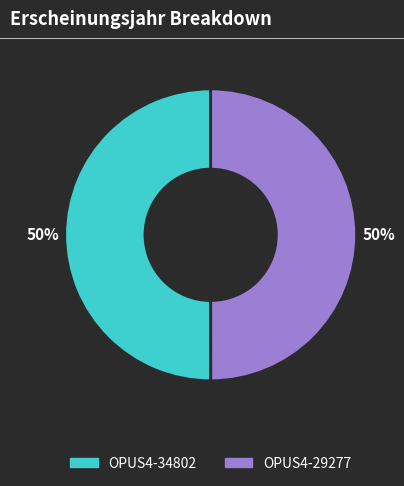

To the nearest percent, what is the combined percentage of OPUS4-34802 and OPUS4-29277?

100%